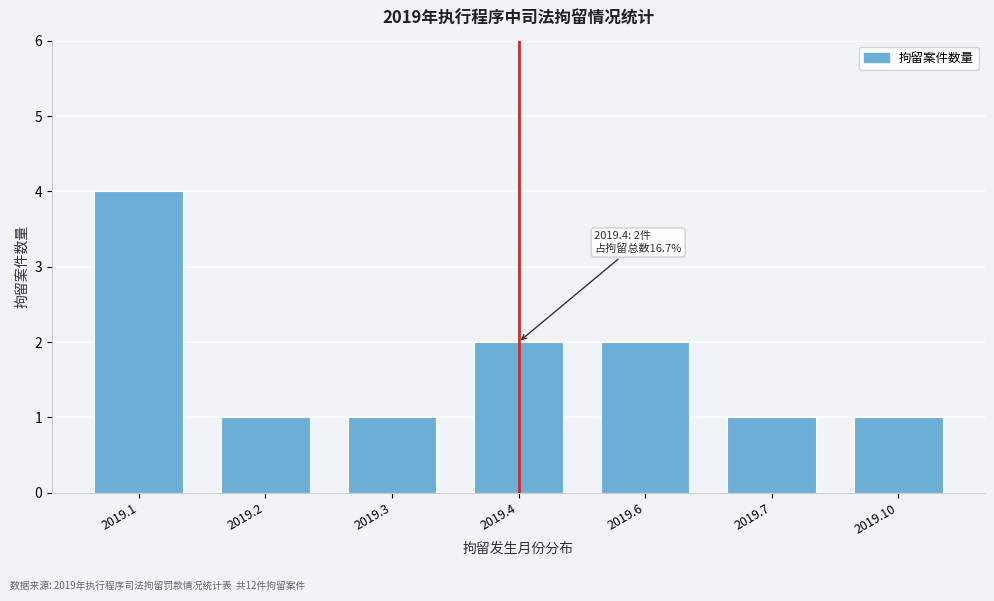

Reading left to right, what are all the values shown in this chart?

4	1	1	2	2	1	1